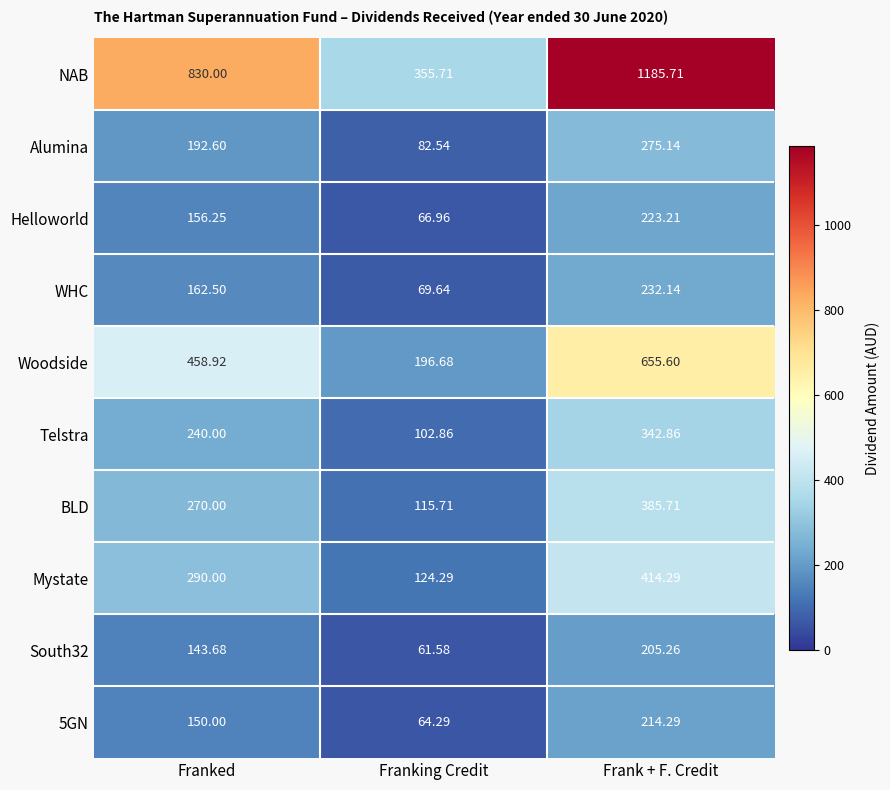

Between Franking Credit and Frank + F. Credit, which series saw the biggest shift?

NAB